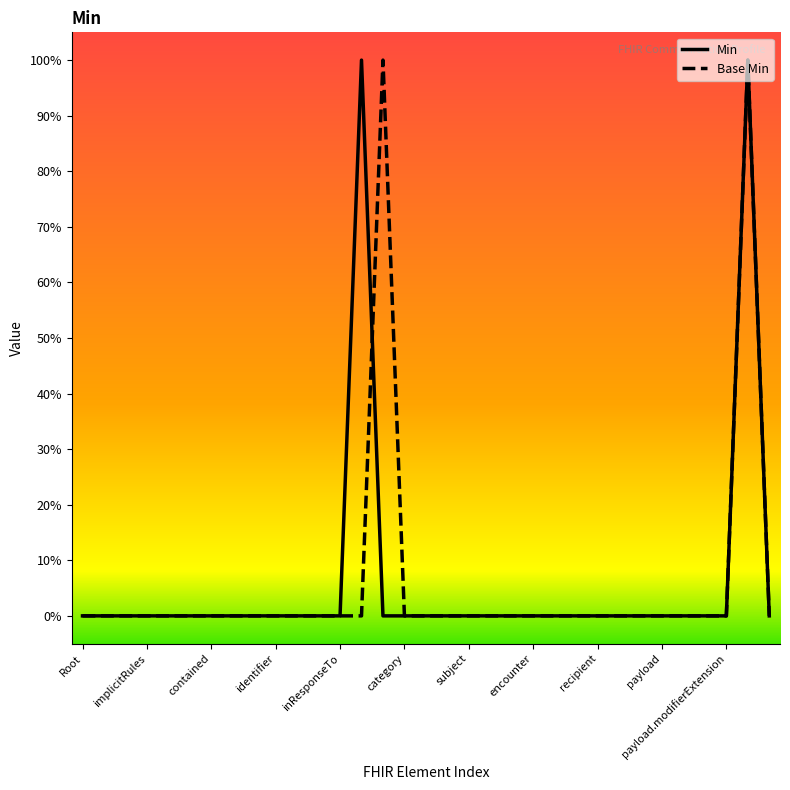

Reading left to right, list all the values displayed in this chart.

0	0	0	0	0	0	0	0	0	0	0	0	0	0	1	0	0	0	0	0	0	0	0	0	0	0	0	0	0	0	0	1	0